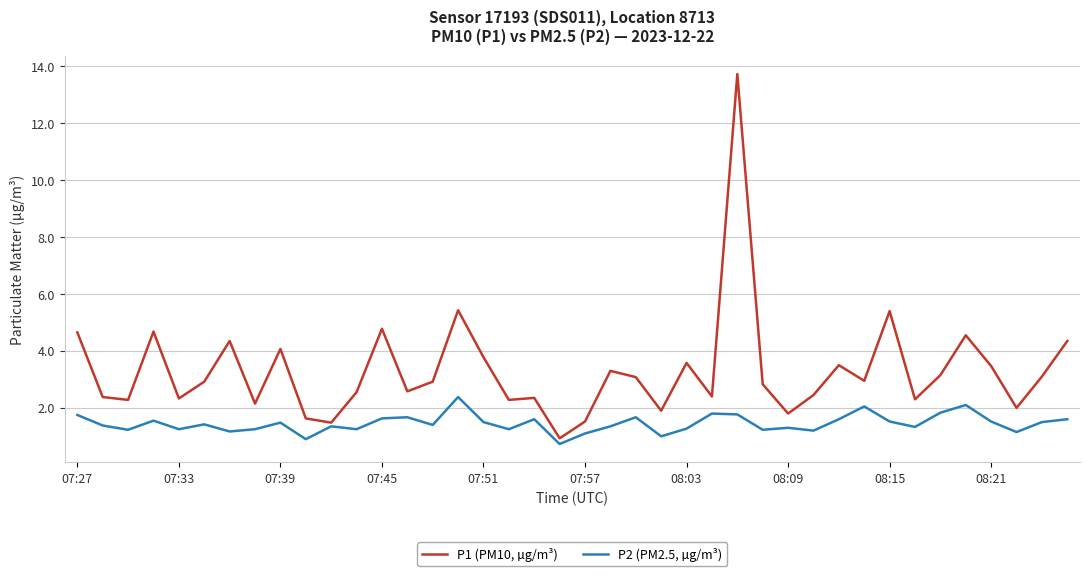

What is the lowest value of the P1 (PM10, µg/m³) series?

0.9